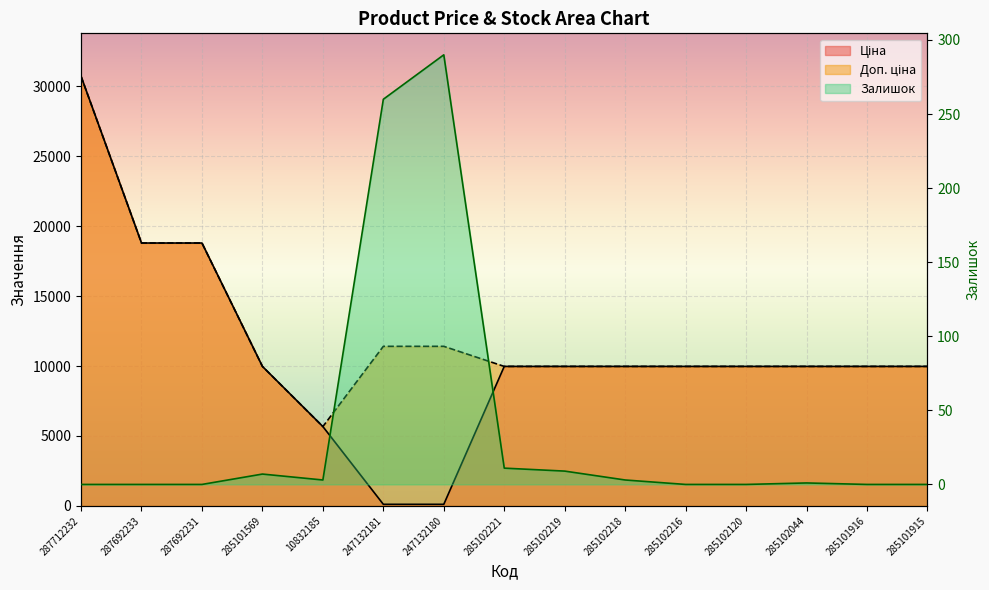

After their last crossing, which series has the higher values: Ціна or Залишок?

Ціна